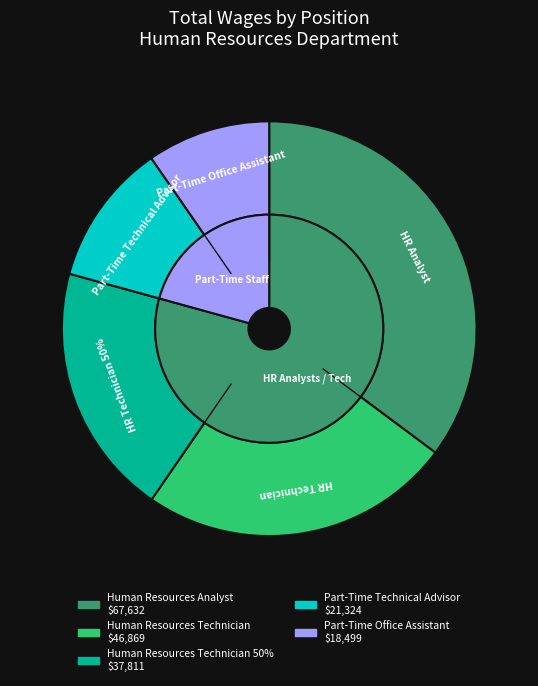

What is the change in value from Human Resources Technician to Part-Time Technical Advisor?

-25545